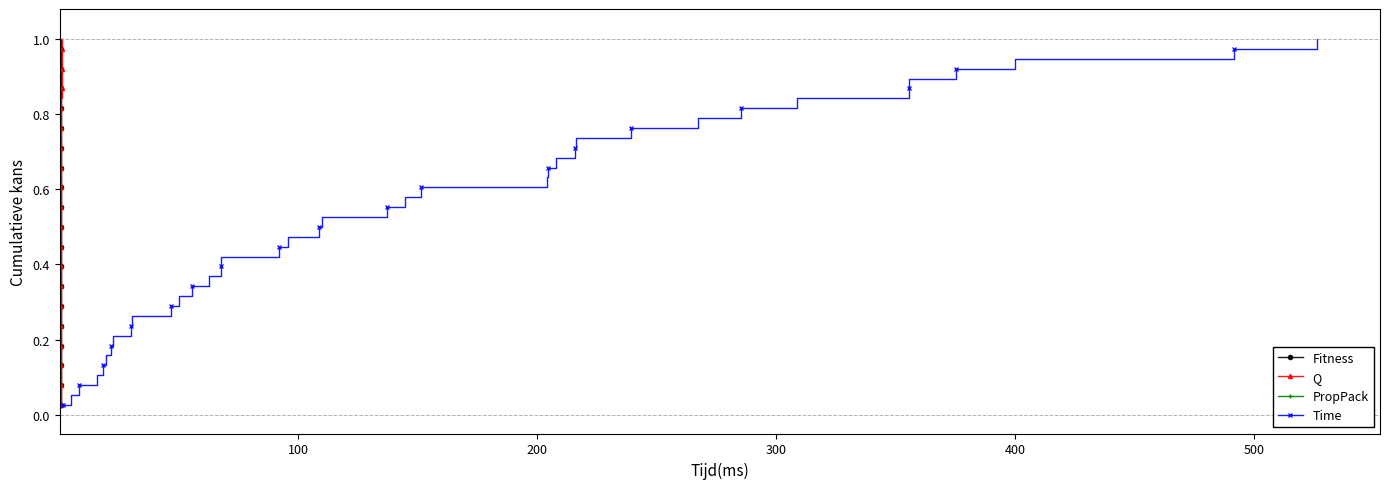

True or false: Fitness has more than 2 points higher than both neighbors.

False